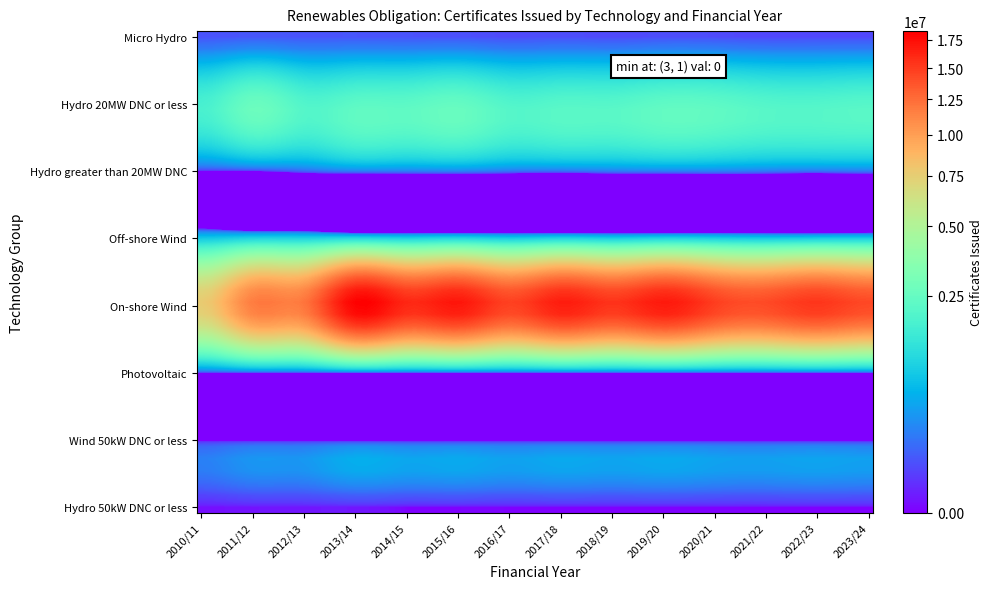

Reading right to left, extract all data points from this chart.

Micro Hydro: 2023/24=47191	2022/23=47559	2021/22=44573	2020/21=53362	2019/20=57205	2018/19=49776	2017/18=58098	2016/17=52825	2015/16=63072	2014/15=66562	2013/14=72536	2012/13=71330	2011/12=74502	2010/11=66584
Hydro 20MW DNC or less: 2023/24=2125121	2022/23=2037500	2021/22=2074939	2020/21=2303026	2019/20=2354773	2018/19=2115351	2017/18=2128432	2016/17=2020573	2015/16=2498101	2014/15=2284494	2013/14=2287848	2012/13=2024500	2011/12=2640585	2010/11=1789327
Hydro greater than 20MW DNC: 2023/24=173807	2022/23=152688	2021/22=175863	2020/21=208496	2019/20=200554	2018/19=181778	2017/18=140473	2016/17=156541	2015/16=214523	2014/15=194768	2013/14=196405	2012/13=101340	2011/12=0	2010/11=0
Off-shore Wind: 2023/24=823467	2022/23=803099	2021/22=767773	2020/21=839817	2019/20=913670	2018/19=818327	2017/18=920959	2016/17=802947	2015/16=963261	2014/15=877501	2013/14=1007685	2012/13=935121	2011/12=959199	2010/11=789171
On-shore Wind: 2023/24=14440214	2022/23=15416794	2021/22=14381995	2020/21=15005705	2019/20=16920002	2018/19=15552061	2017/18=16737934	2016/17=14838523	2015/16=17119305	2014/15=16175623	2013/14=18320020	2012/13=12154358	2011/12=11768298	2010/11=7698134
Photovoltaic: 2023/24=36	2022/23=31	2021/22=40	2020/21=73	2019/20=63	2018/19=72	2017/18=61	2016/17=81	2015/16=109	2014/15=84	2013/14=92	2012/13=108	2011/12=167	2010/11=178
Wind 50kW DNC or less: 2023/24=0	2022/23=0	2021/22=0	2020/21=0	2019/20=0	2018/19=0	2017/18=0	2016/17=0	2015/16=0	2014/15=0	2013/14=8439	2012/13=7425	2011/12=7924	2010/11=4152
Hydro 50kW DNC or less: 2023/24=0	2022/23=0	2021/22=0	2020/21=0	2019/20=0	2018/19=0	2017/18=0	2016/17=0	2015/16=0	2014/15=0	2013/14=2930	2012/13=2908	2011/12=2164	2010/11=1260